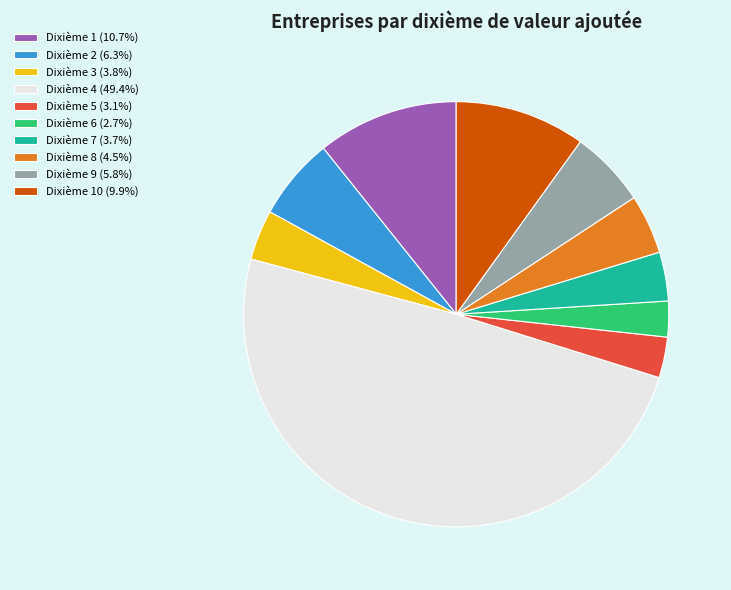

How many slices are in this pie chart?

10